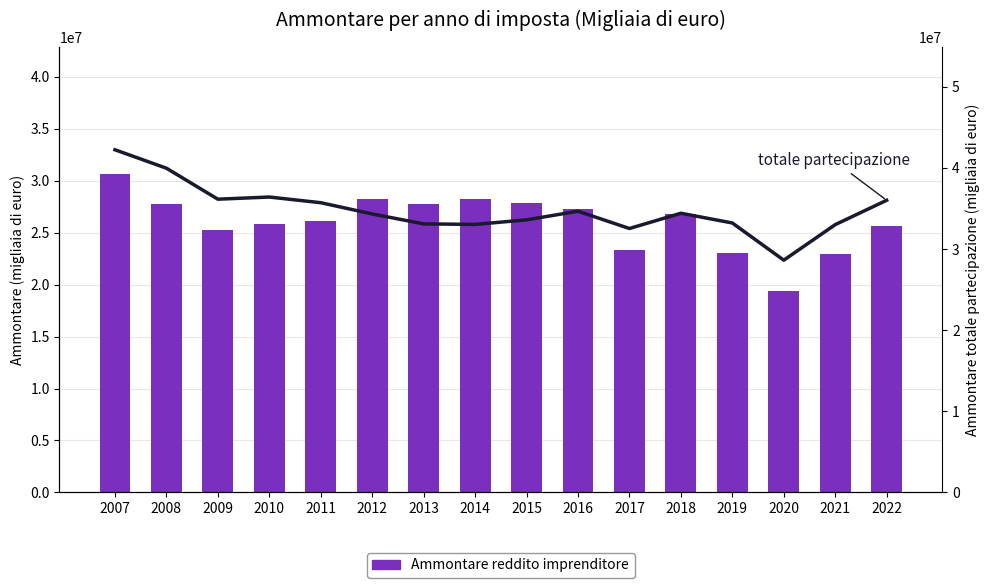

What is the difference between the Ammontare reddito imprenditore values at 2008 and 2010?

1978862.8